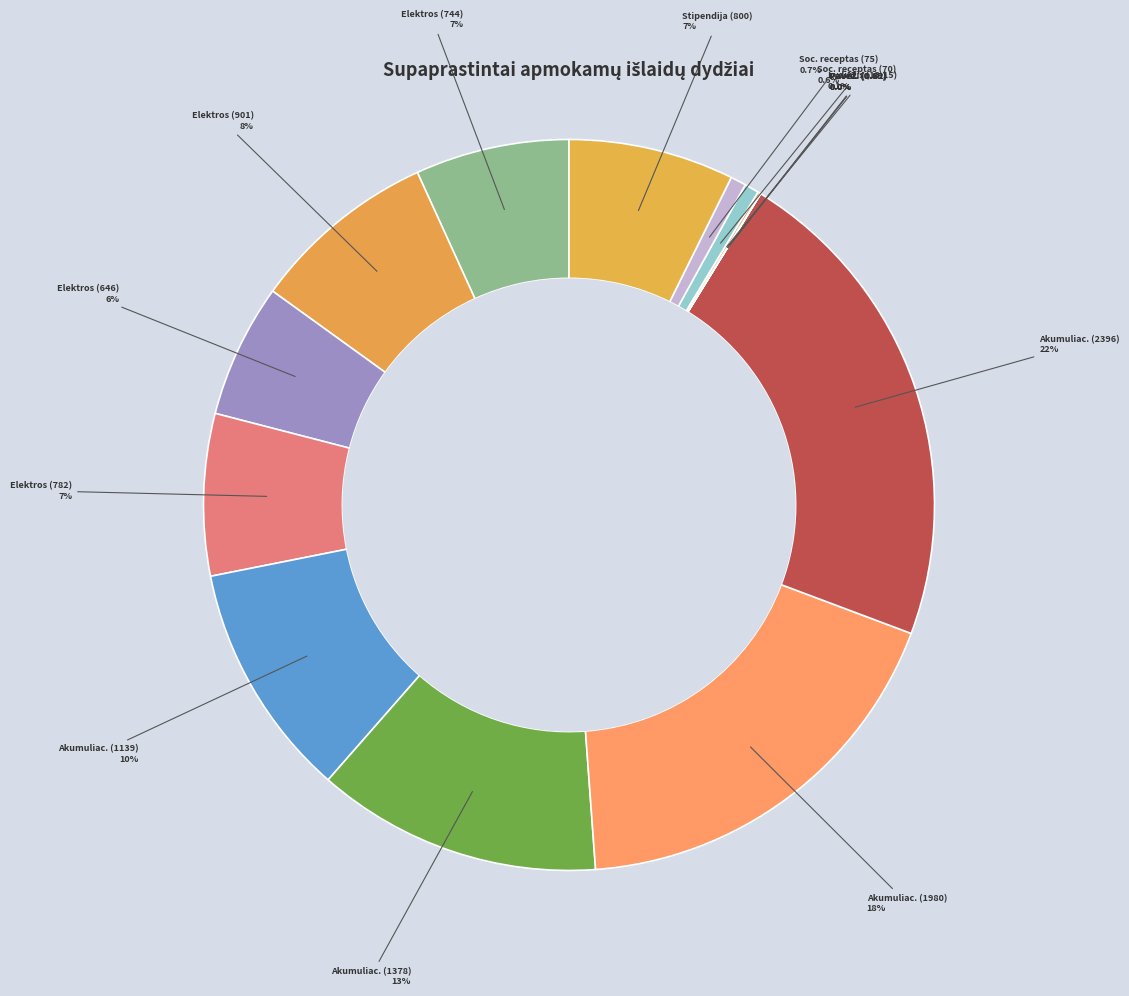

To the nearest percent, what is the difference between the largest and smallest slice percentages?

22%